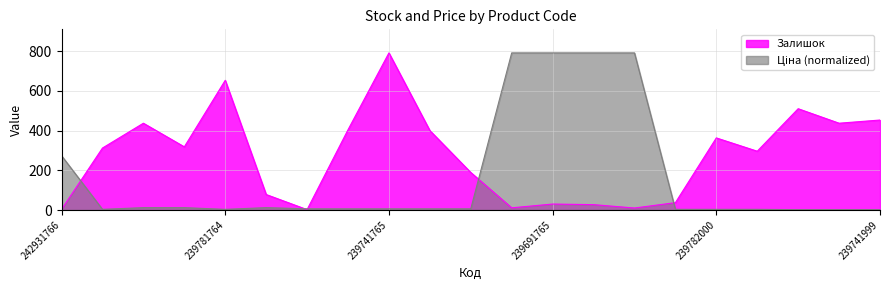

Where is the first local minimum for Залишок?

239781765